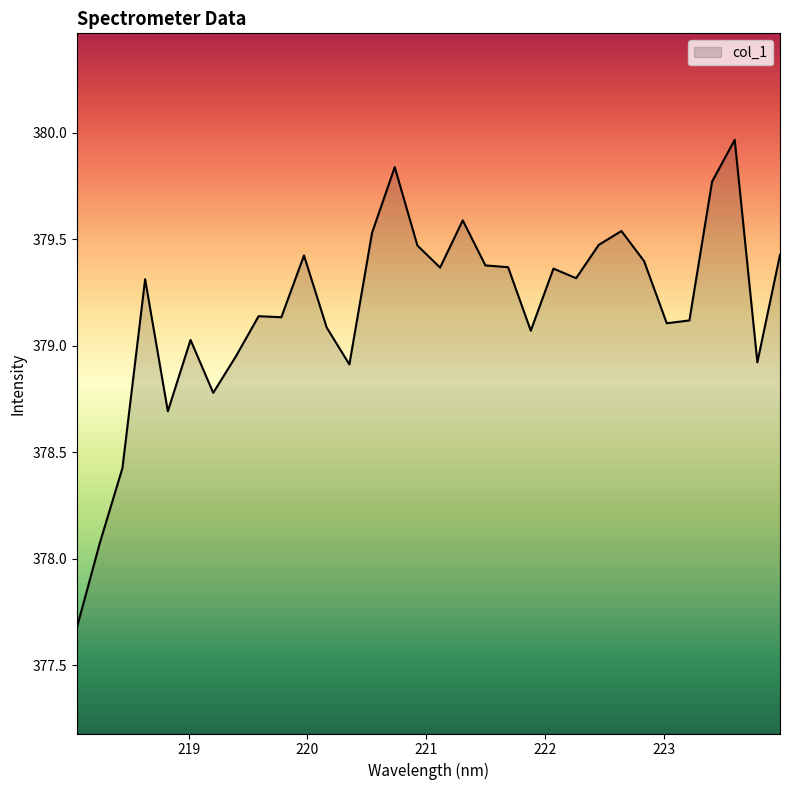

What is the minimum value shown in the chart?

377.7